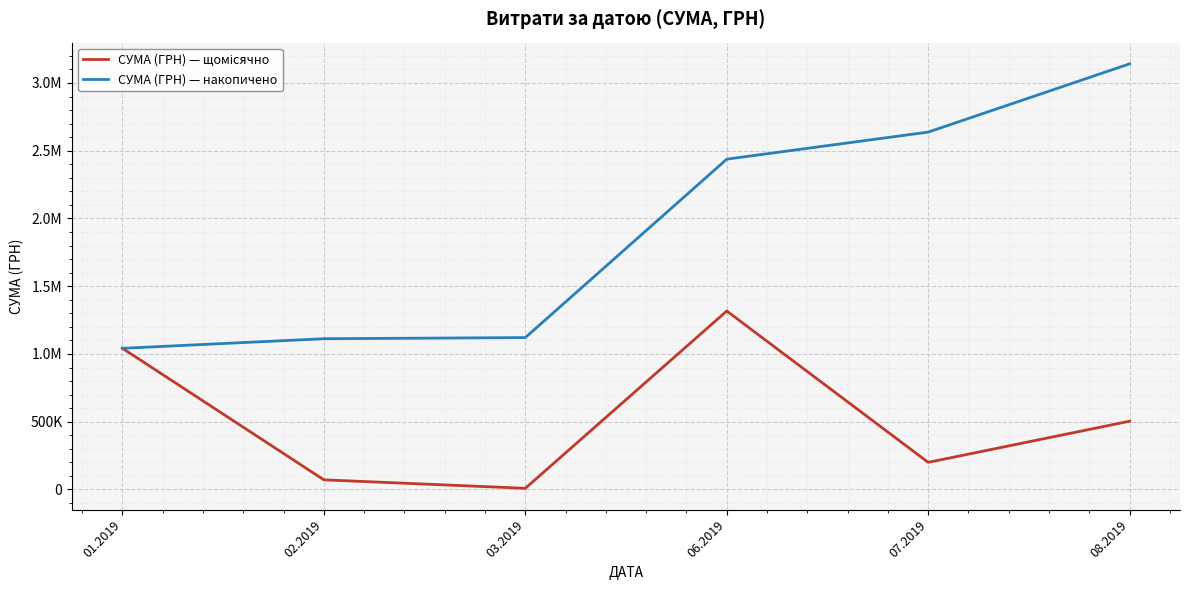

Is the value of СУМА (ГРН) — щомісячно at 08.2019 greater than the value of СУМА (ГРН) — накопичено at 01.2019?

No